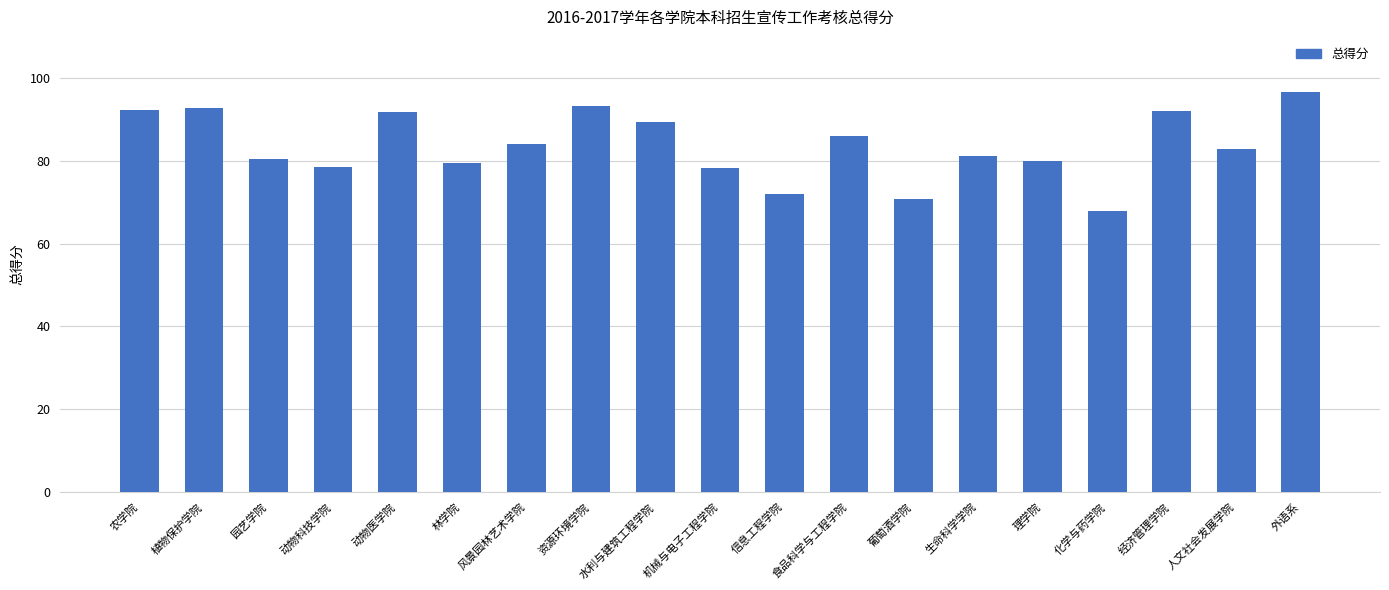

Approximately how many times larger is the value at 葡萄酒学院 compared to 植物保护学院?

0.8